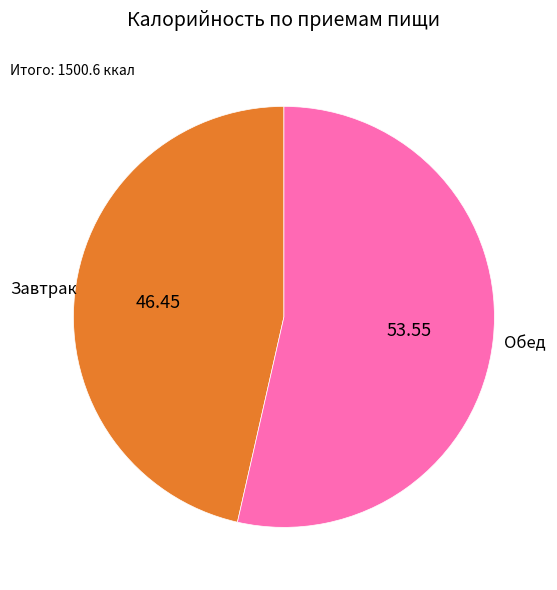

Count the number of slices in the pie.

2